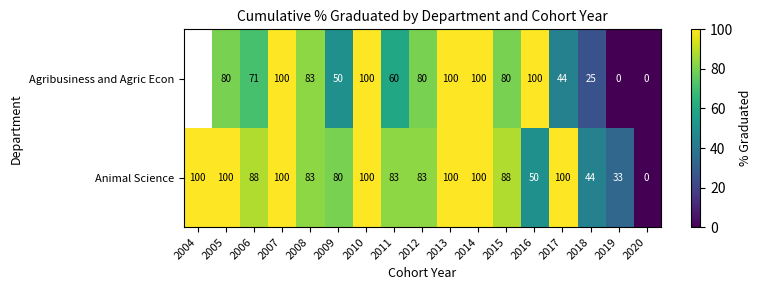

How many categories are shown in the chart?

17